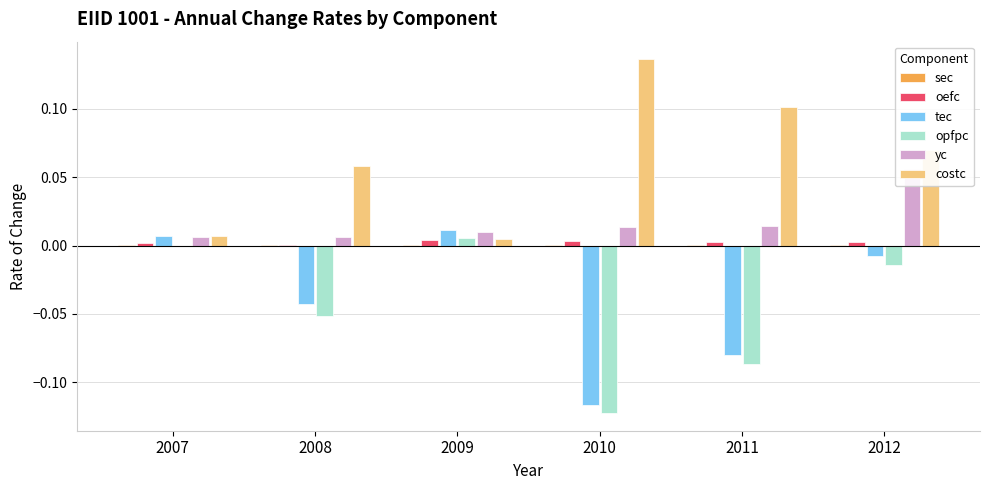

Where is sec nearest to the value 0?

2008